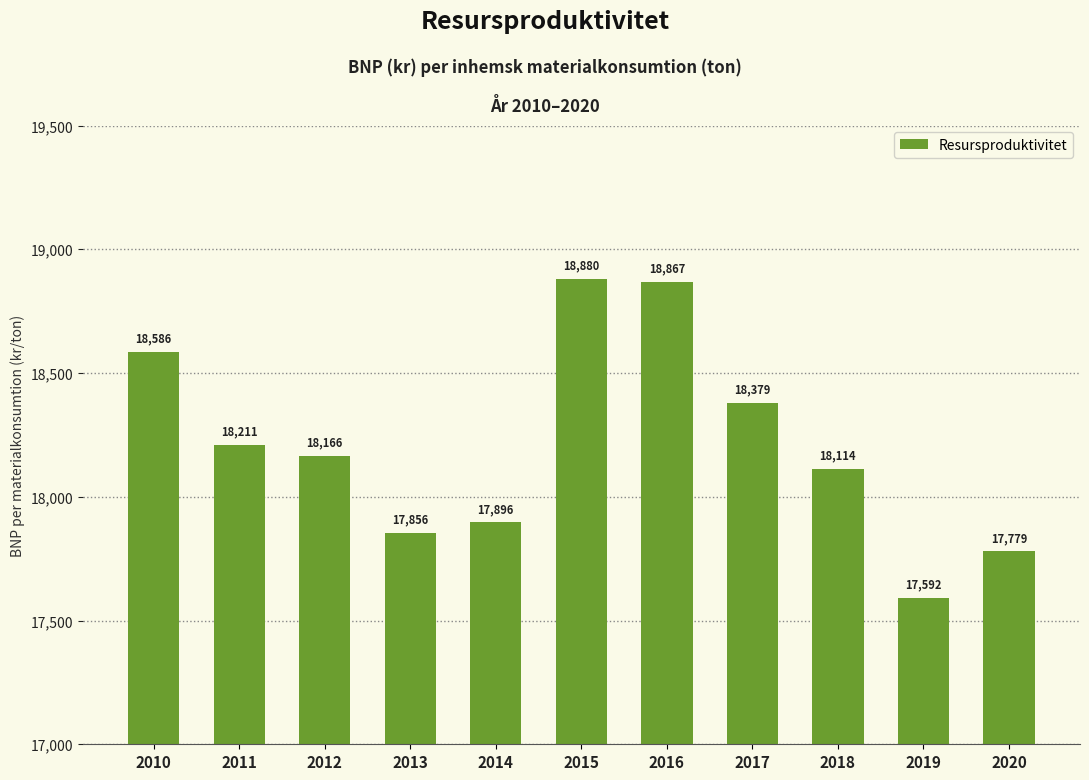

True or false: the data shows 25005.1 at 2020.

False